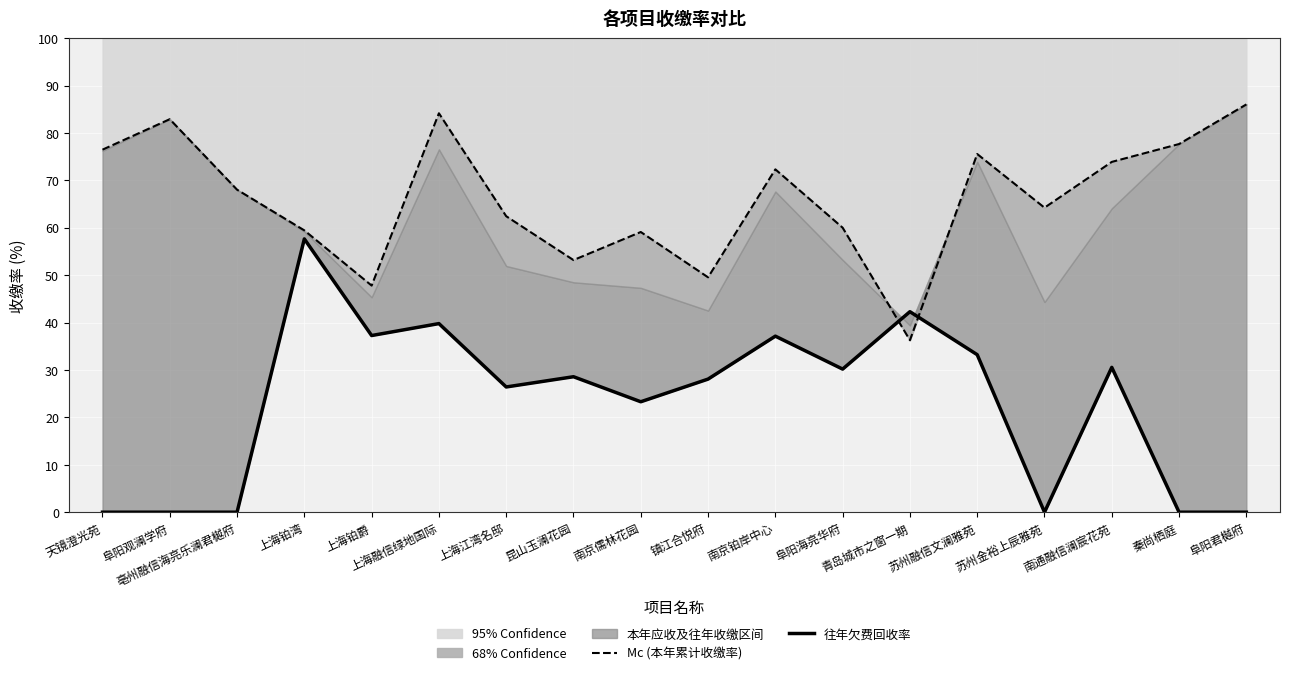

True or false: 95% Confidence has a value of 36.3 at 青岛城市之窗一期.

True